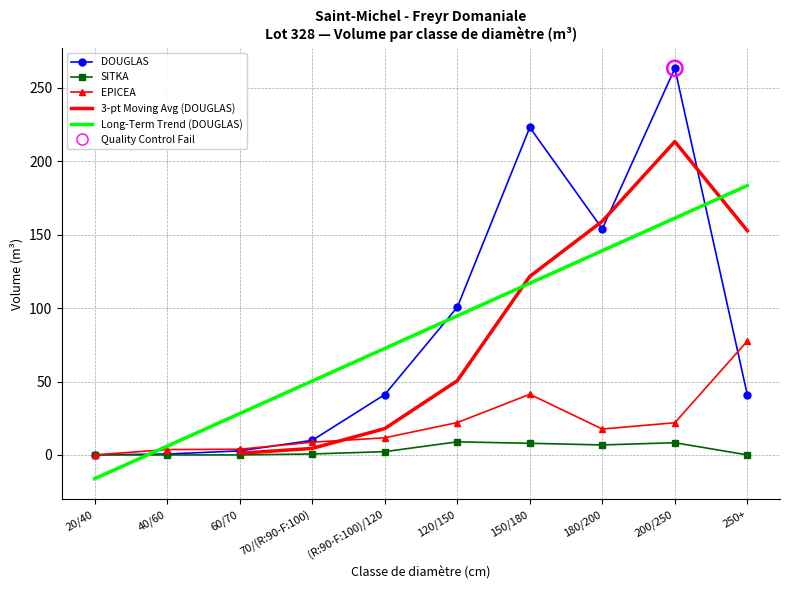

Which series has the largest total across all categories?

DOUGLAS